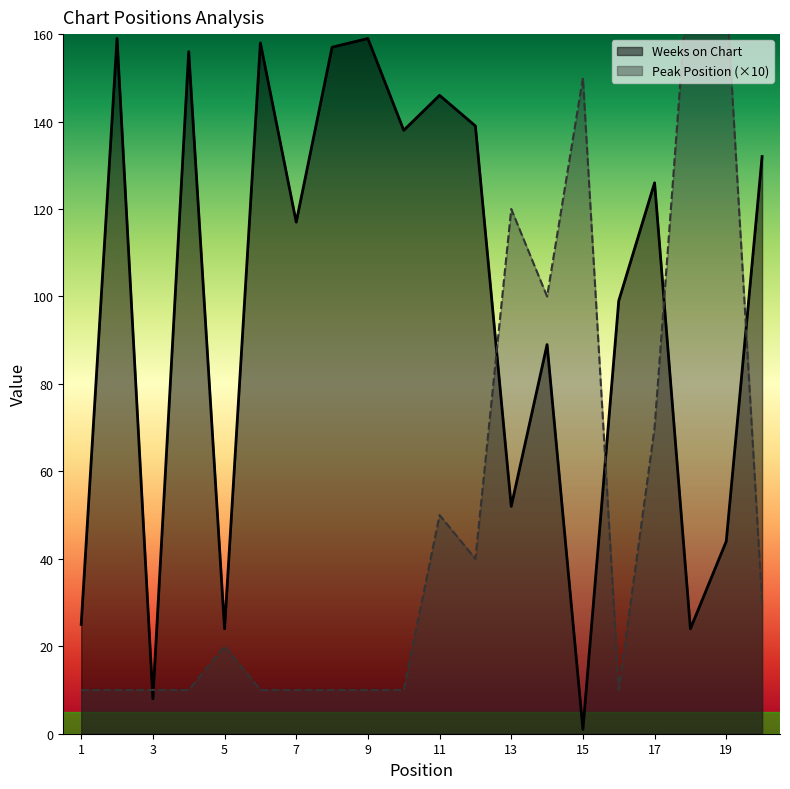

Where is the first local maximum for Weeks on Chart?

2